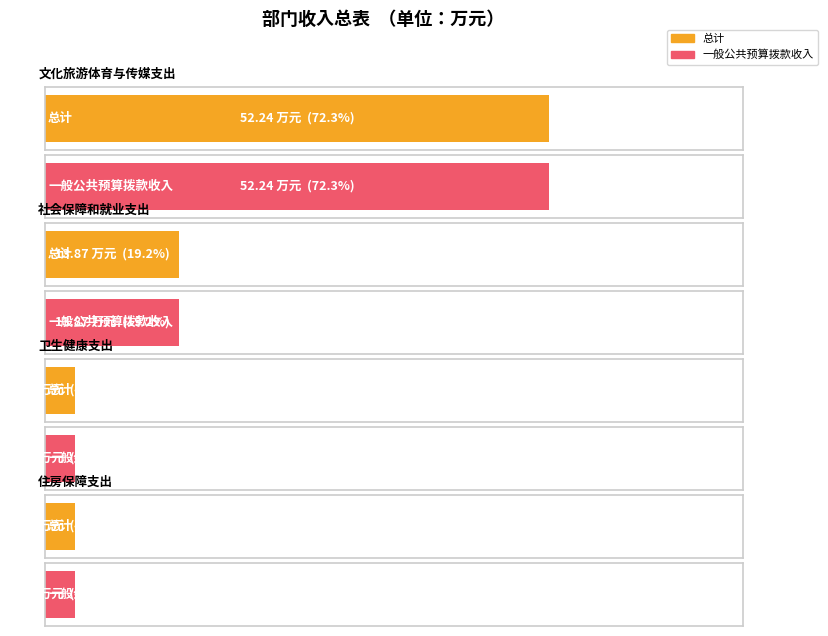

True or false: 一般公共预算拨款收入 has a value of 52.2 at 文化旅游体育与传媒支出.

True